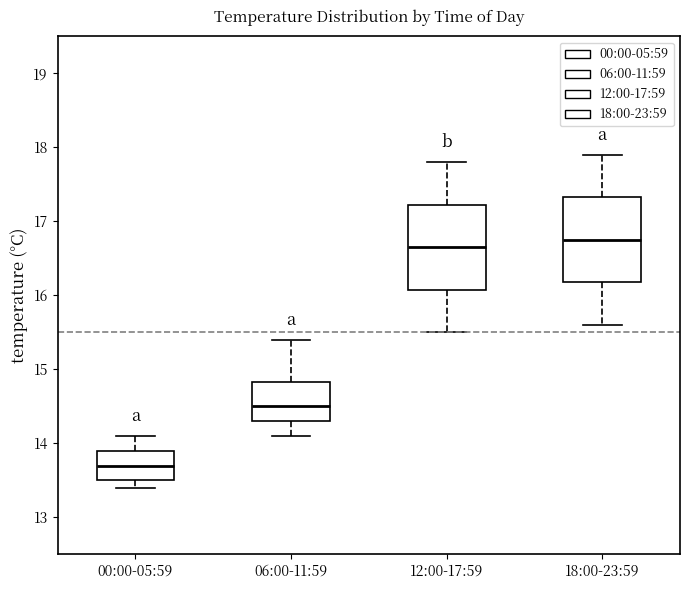

Which box's median line is the highest?

18:00-23:59